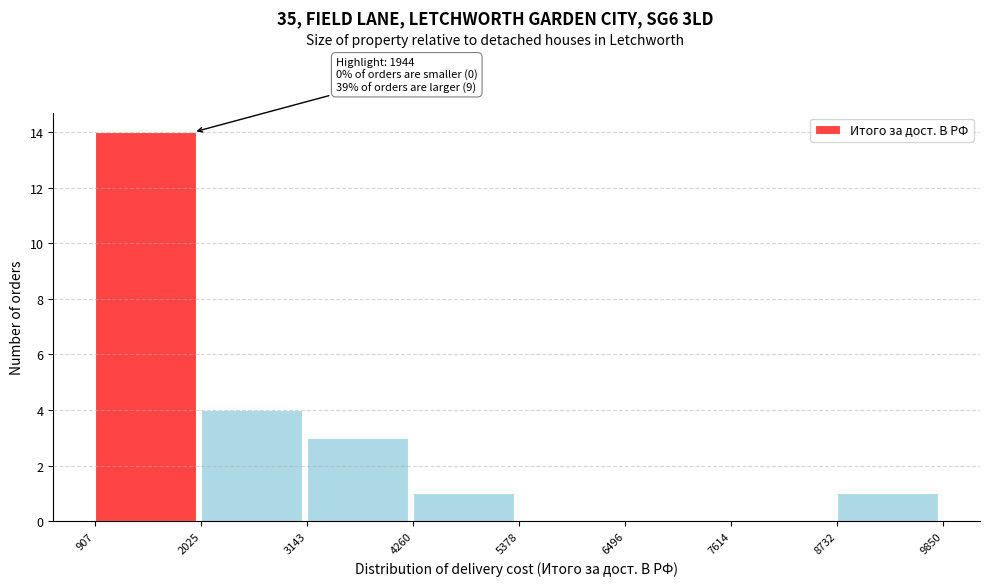

Which range on the x-axis has the tallest bar?

907 to 2025